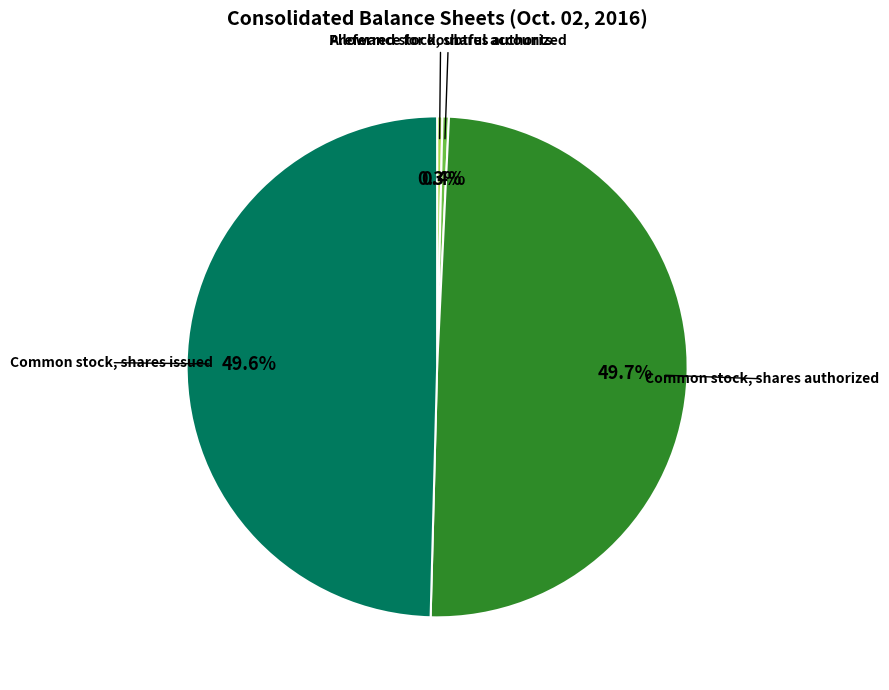

Does Allowance for doubtful accounts account for over 50% of the chart?

No